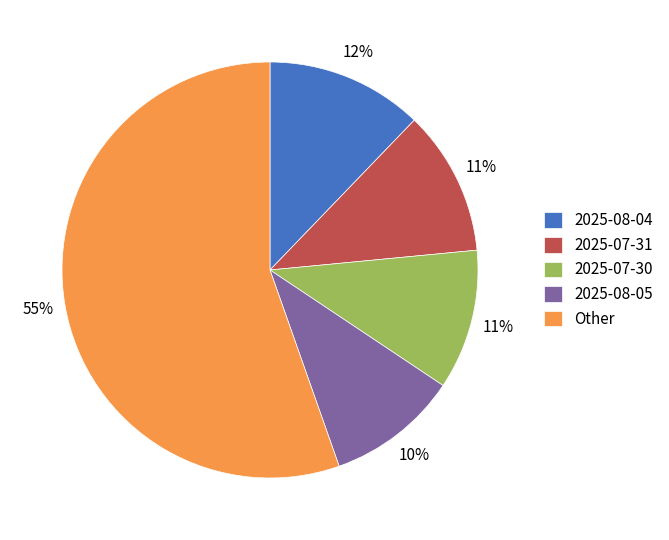

Which has a higher value, 2025-08-05 or Other?

Other